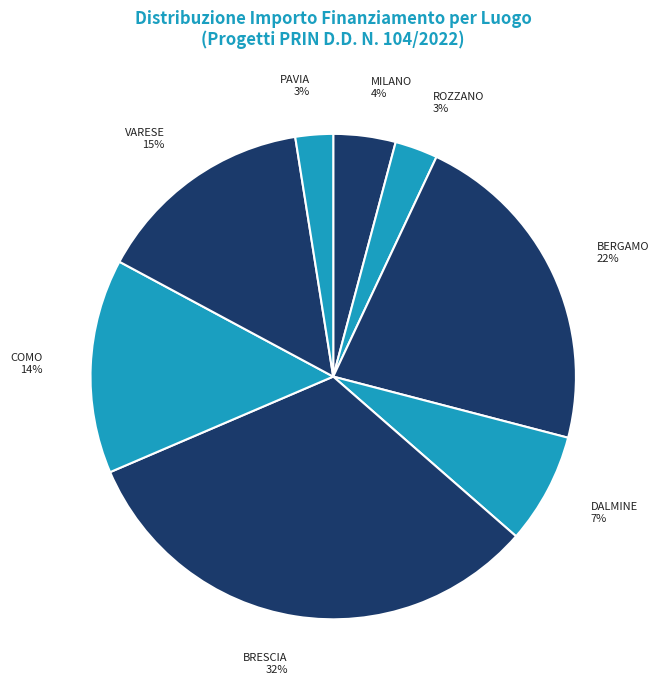

The ROZZANO slice represents 10% of the pie. True or false?

False